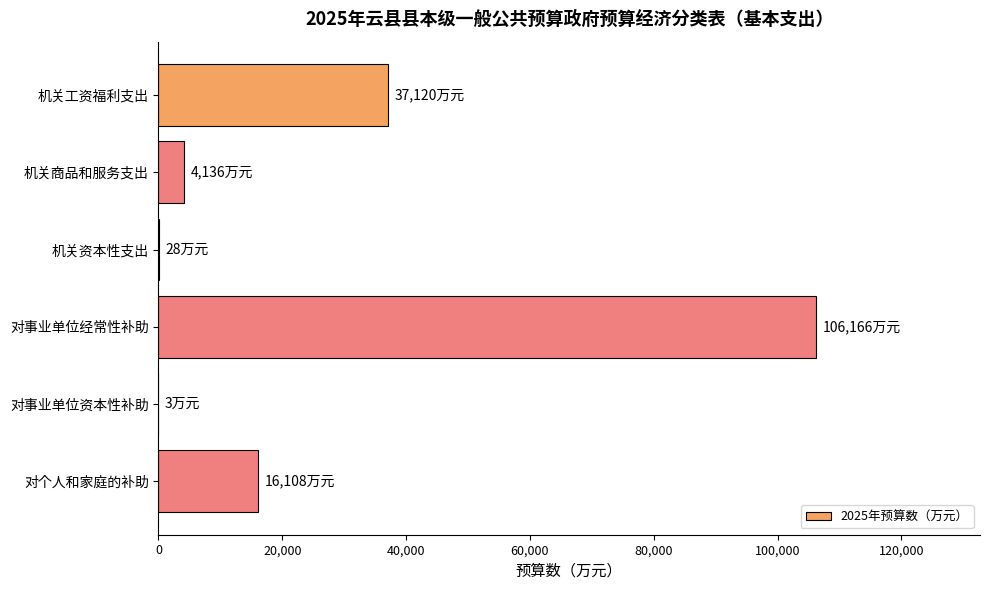

What is the sum of the values at 对个人和家庭的补助 and 机关商品和服务支出?

20244